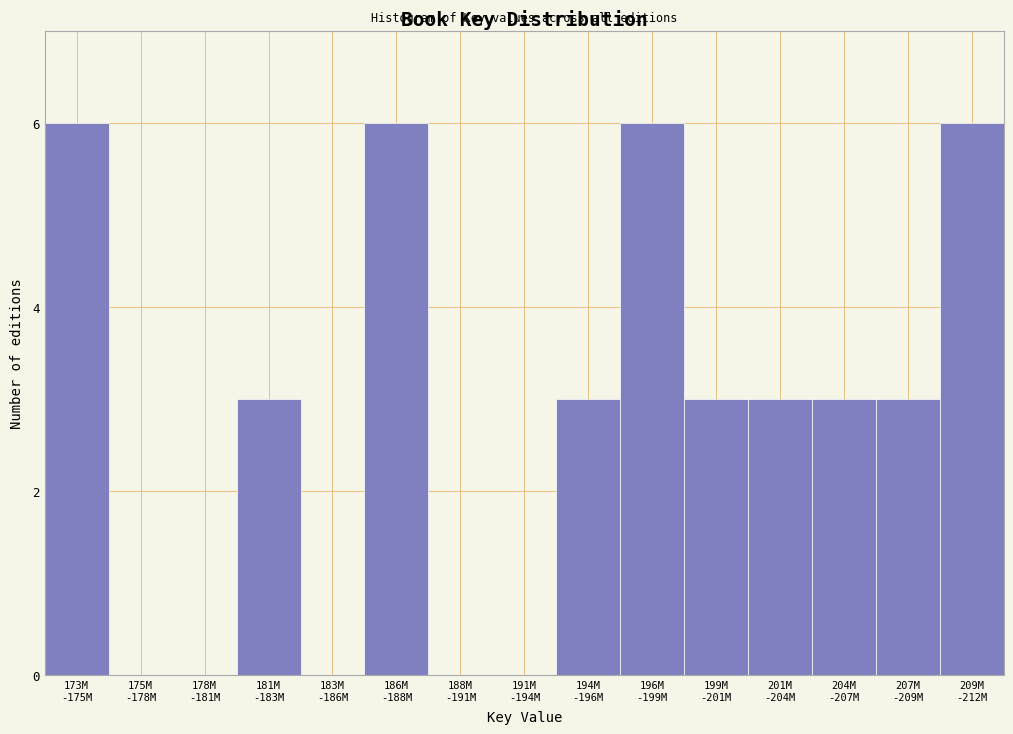

What is the sum of all values?

42